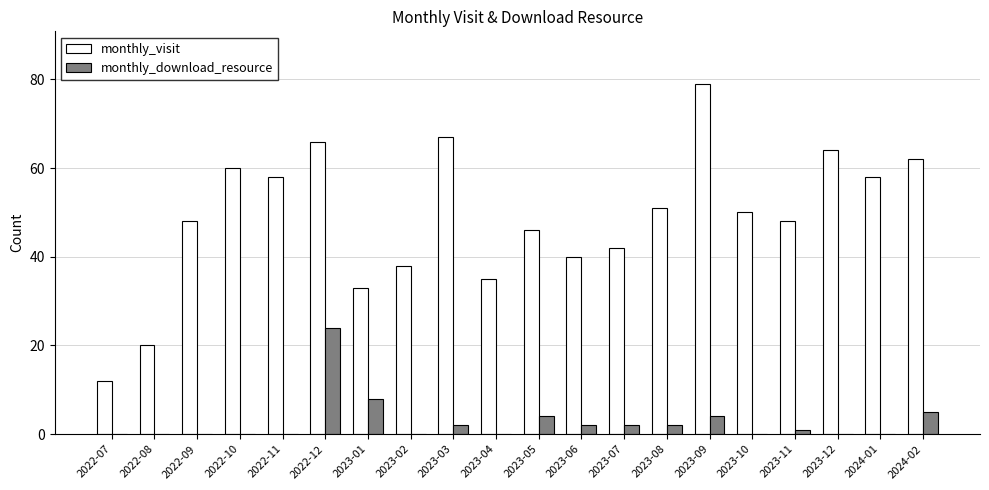

Reading left to right, list all the values displayed in this chart.

monthly_visit: 12	20	48	60	58	66	33	38	67	35	46	40	42	51	79	50	48	64	58	62
monthly_download_resource: 0	0	0	0	0	24	8	0	2	0	4	2	2	2	4	0	1	0	0	5